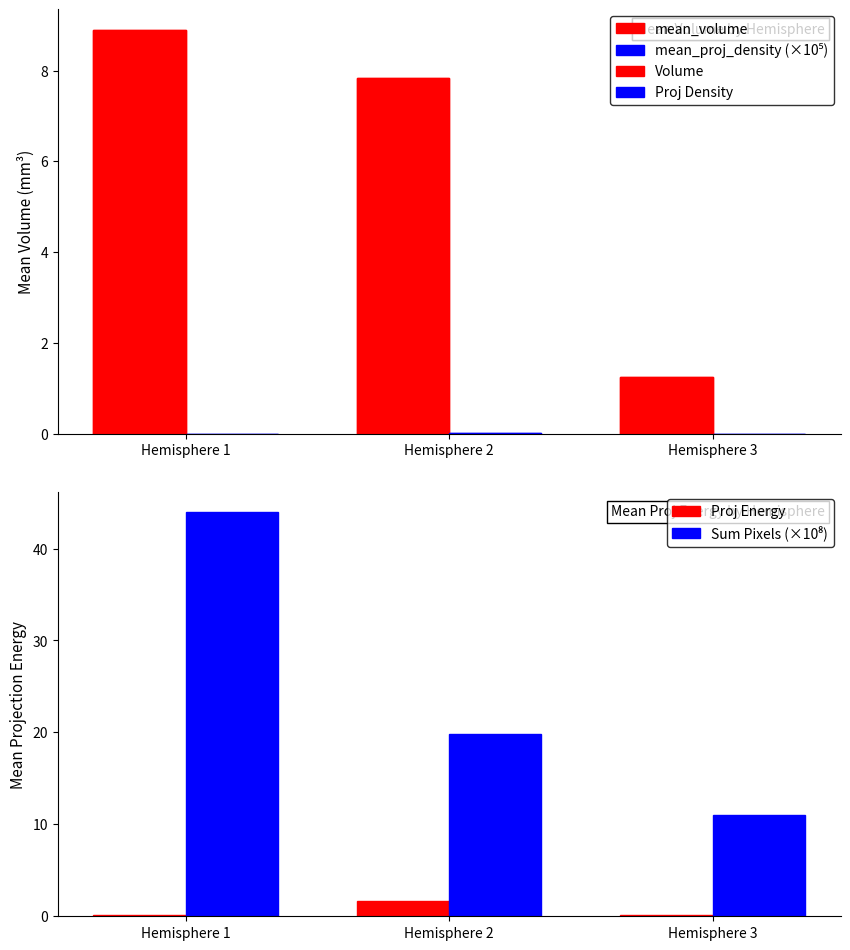

Reading left to right, extract all data points from this chart.

mean_volume: 8.9	7.8	1.3
mean_proj_density (×10⁵): 0.0	0.0	0.0
Volume: 8.9	7.8	1.3
Proj Density: 0.0	0.0	0.0
Proj Energy: 0.1	1.7	0.1
Sum Pixels (×10⁸): 43.9	19.8	11.0